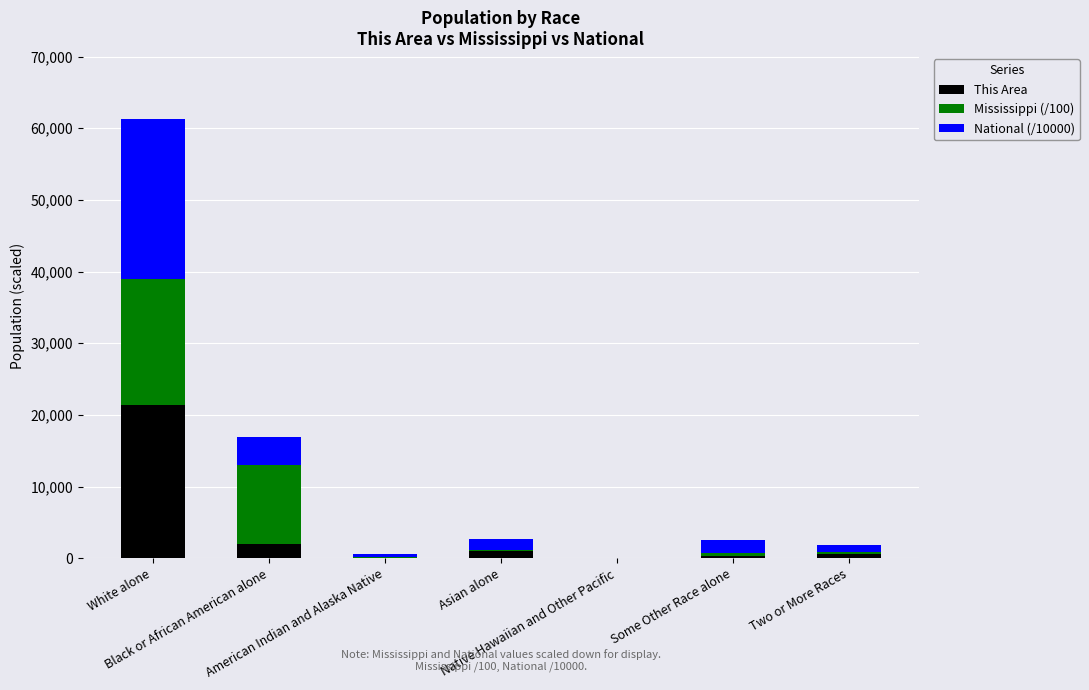

What is the sum of all This Area values?

25381.0